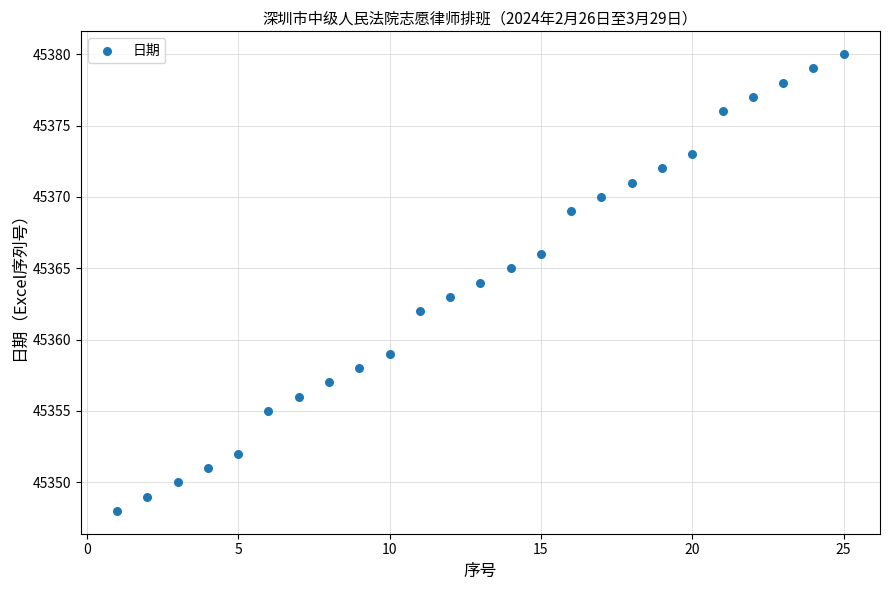

What is the range of Y values (max minus min)?

32